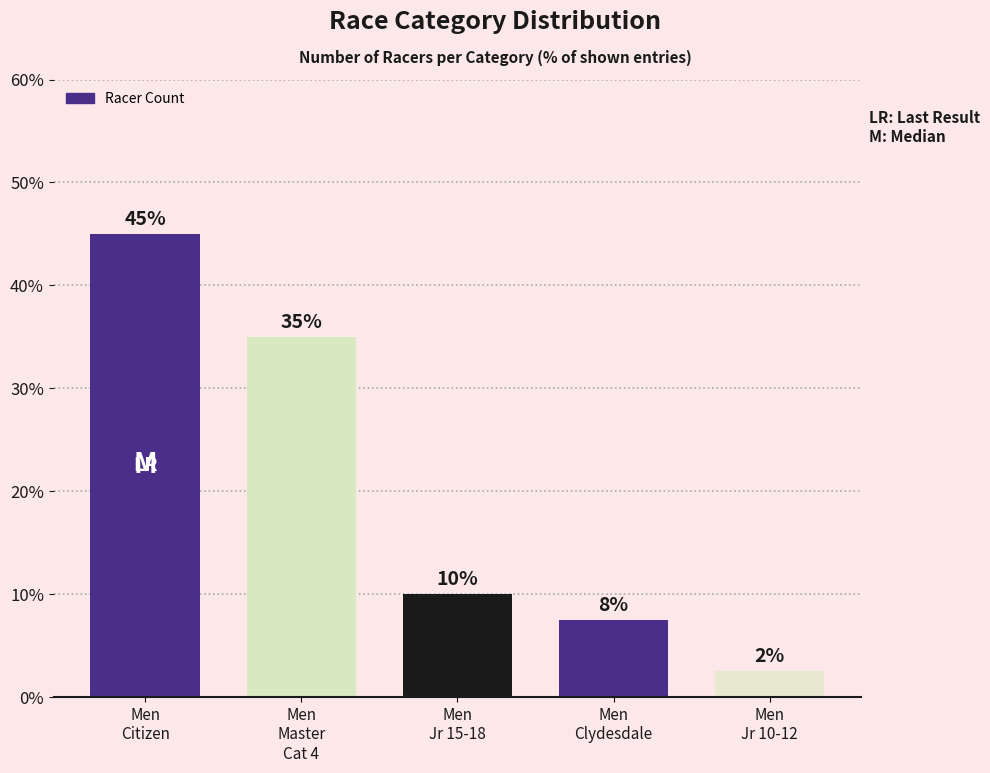

List the labels in order of value, smallest first.

Men
Jr 10-12, Men
Clydesdale, Men
Jr 15-18, Men
Master
Cat 4, Men
Citizen